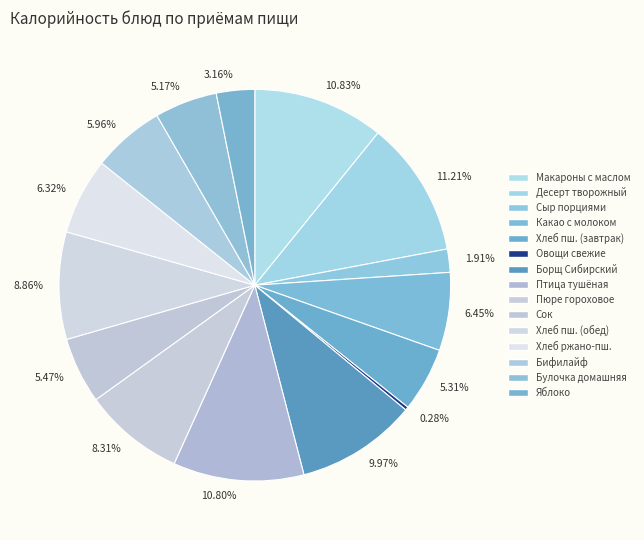

Which has a higher value, Сыр порциями or Пюре гороховое?

Пюре гороховое